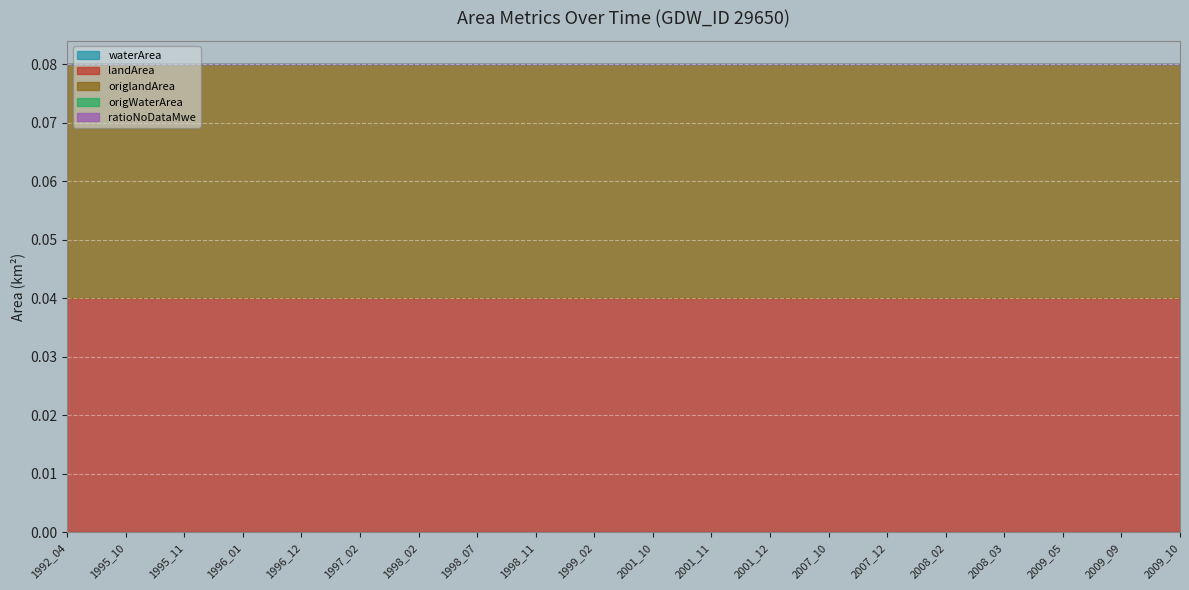

Is the value of waterArea at 1992_04 greater than the value of origWaterArea at 1998_02?

No